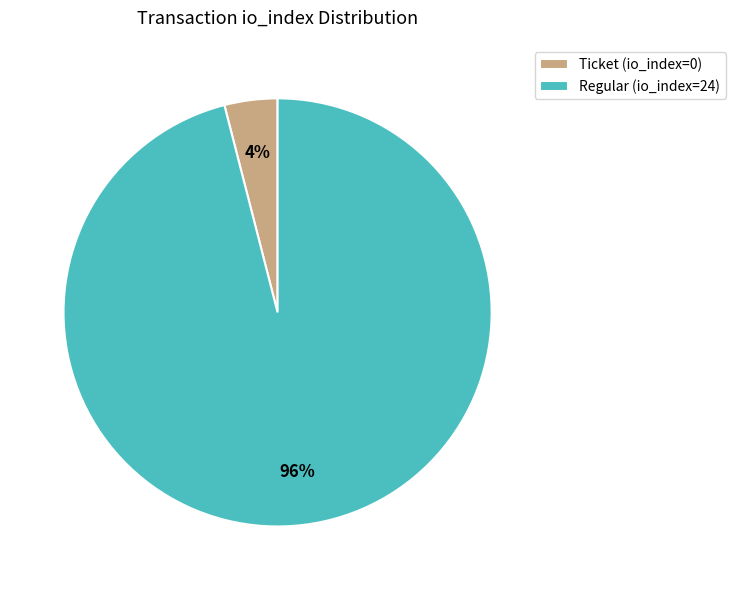

How many slices are in this pie chart?

2